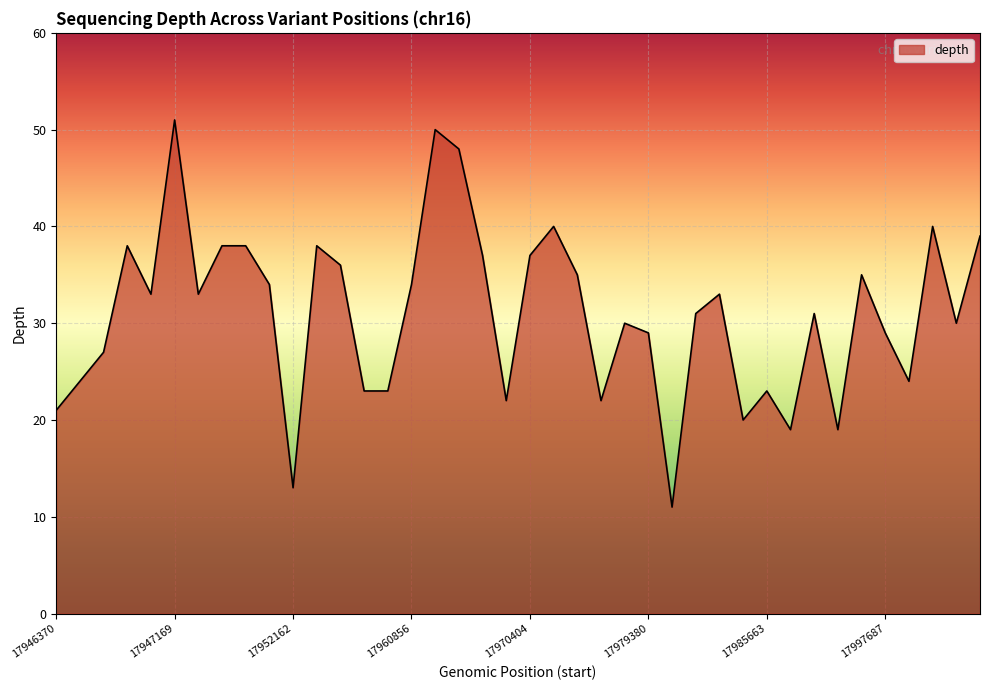

What is the greatest value displayed?

51